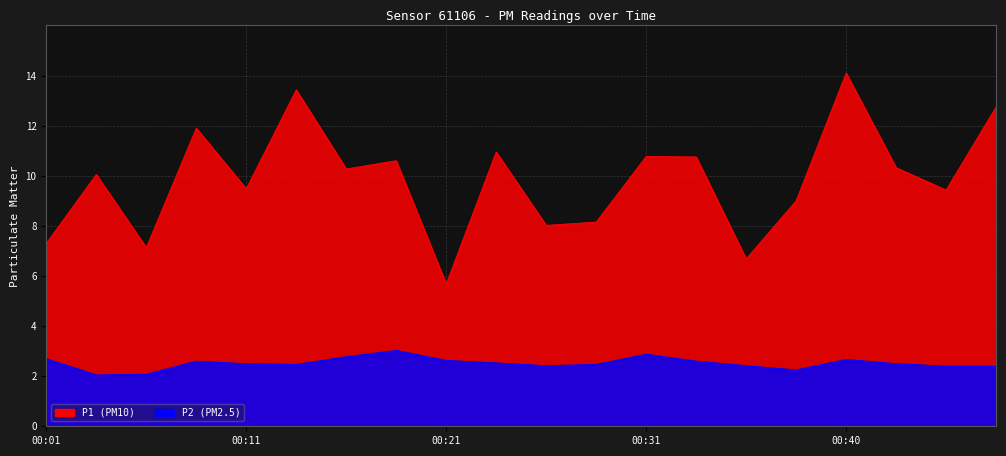

At 00:26, list the series in order from smallest to largest.

P2, P1